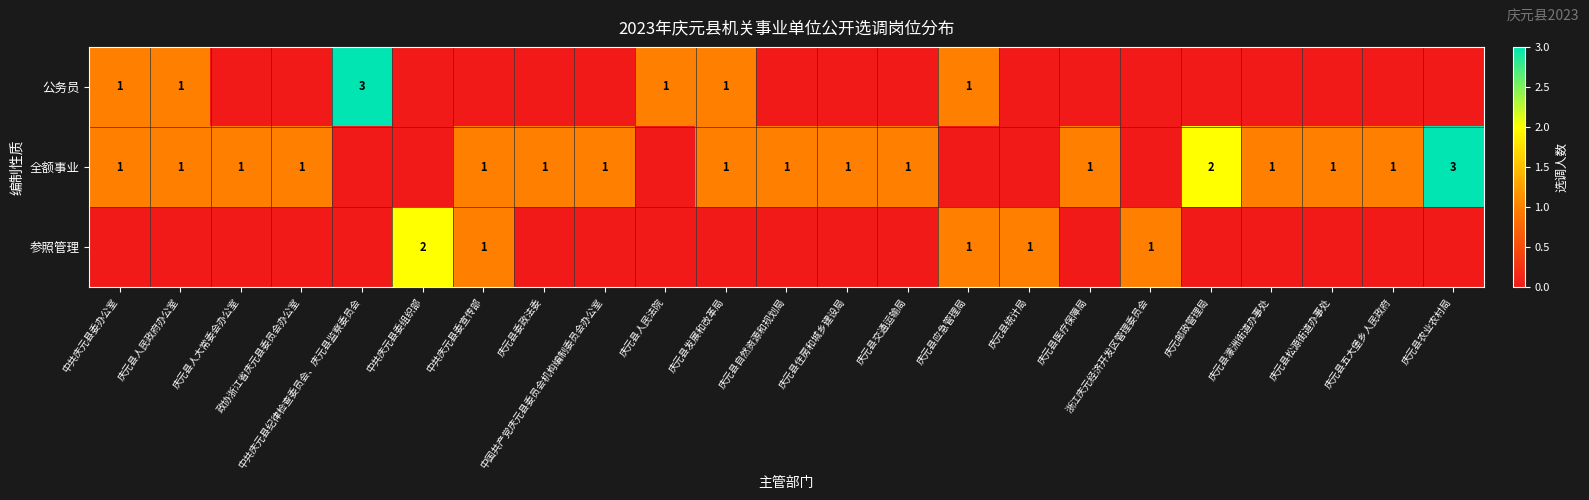

Is it true that 全额事业 equals 1 at 庆元县自然资源和规划局?

True